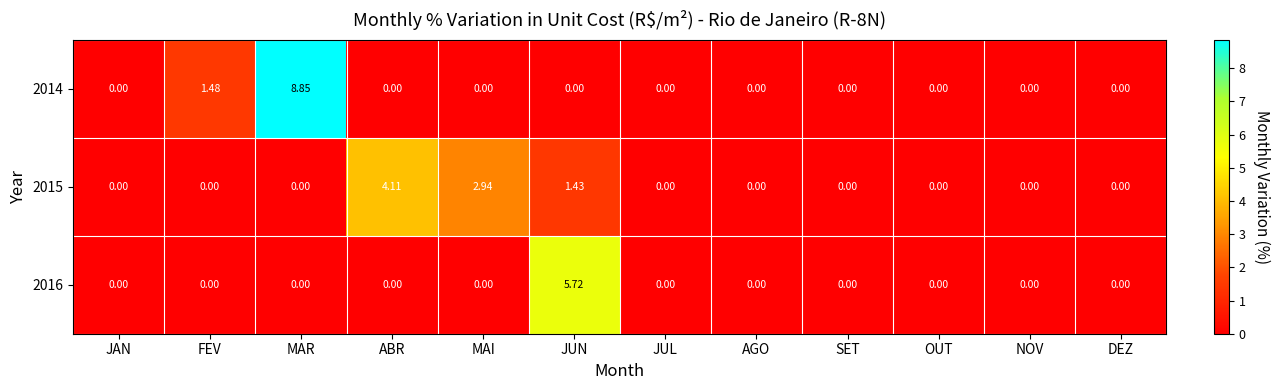

Which series has the widest spread of values?

2014